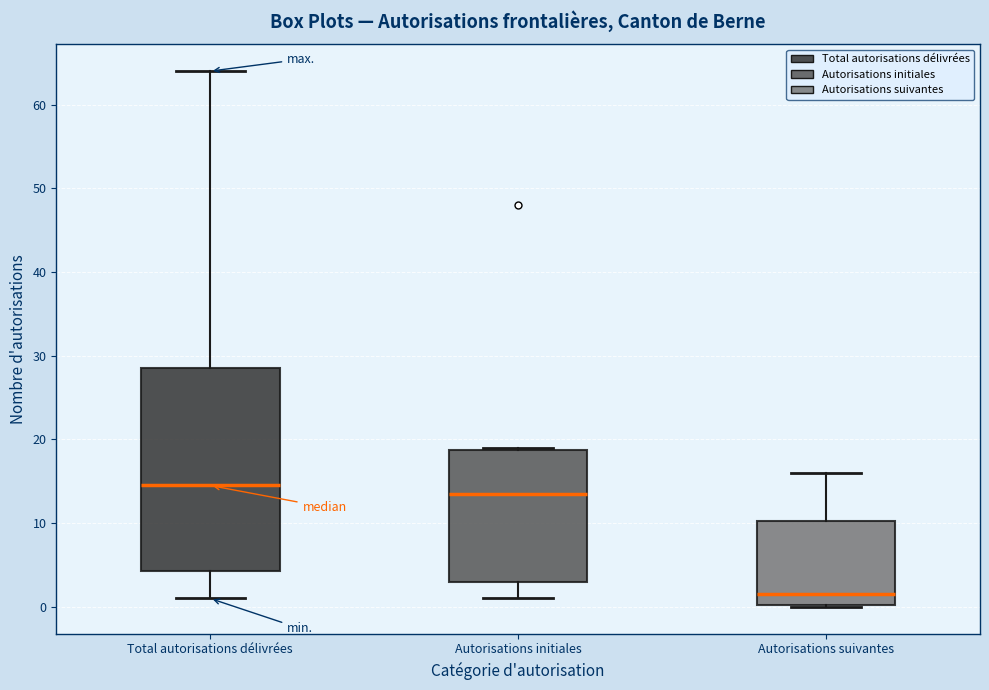

Reading left to right, transcribe this box plot: for each box, give where its median line is, the range the box spans, and where its two whiskers end, as read against the y-axis. The values are not printed on the chart, so give them approximately, as read against the axis.

Total autorisations délivrées: median 15, box 4 to 29, whiskers 1 to 64
Autorisations initiales: median 14, box 3 to 19, whiskers 1 to 19
Autorisations suivantes: median 2, box 0 to 10, whiskers 0 to 16